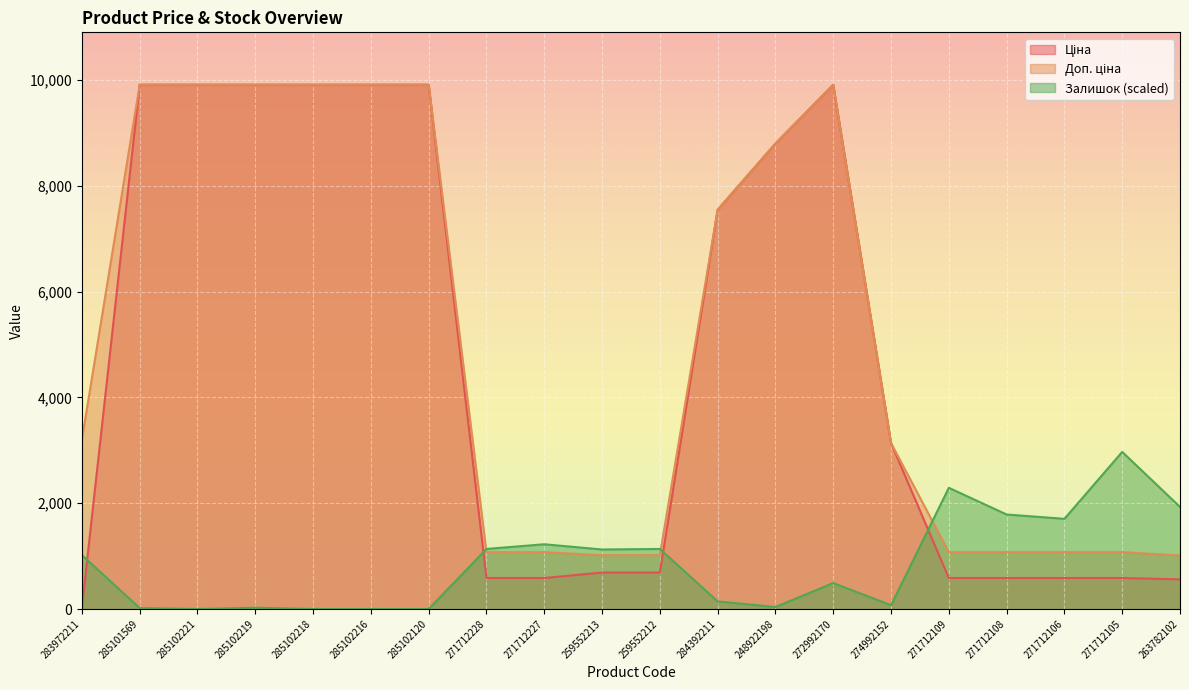

Rank the series at 263782102 from highest to lowest value.

Залишок, Доп. ціна, Ціна